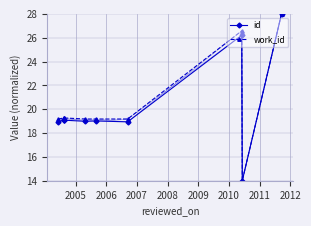

What is the sum of all work_id values?

203.1